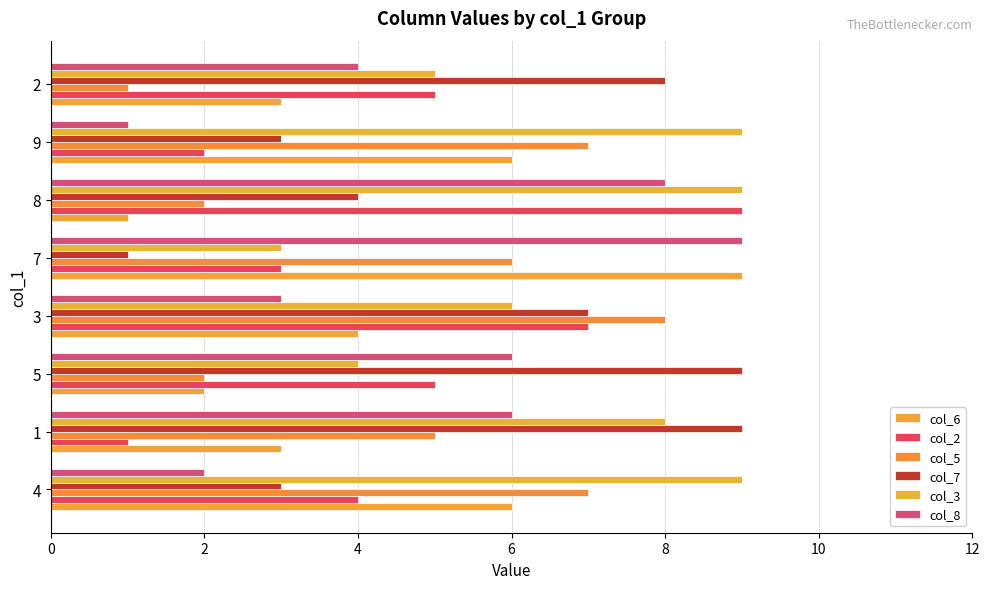

What is the value of the col_7 bar at the 5th from the left?

1